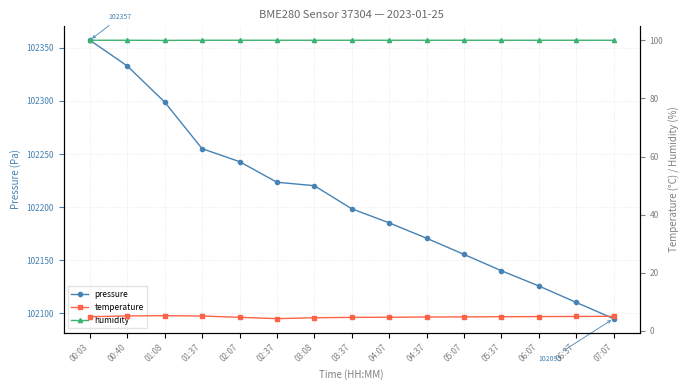

The pressure series shows 175477.3 at 00:03. True or false?

False